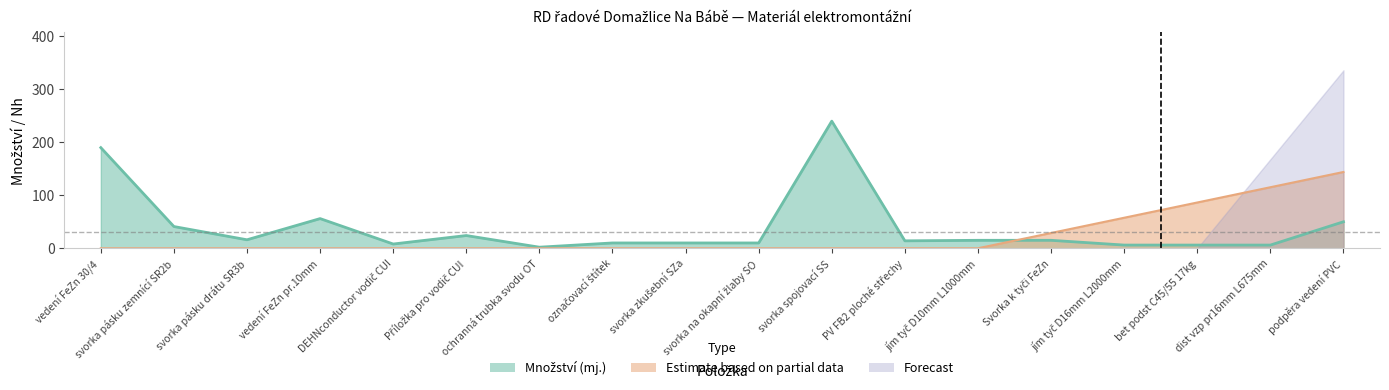

At which category does the chart reach its peak across all series?

svorka spojovací SS